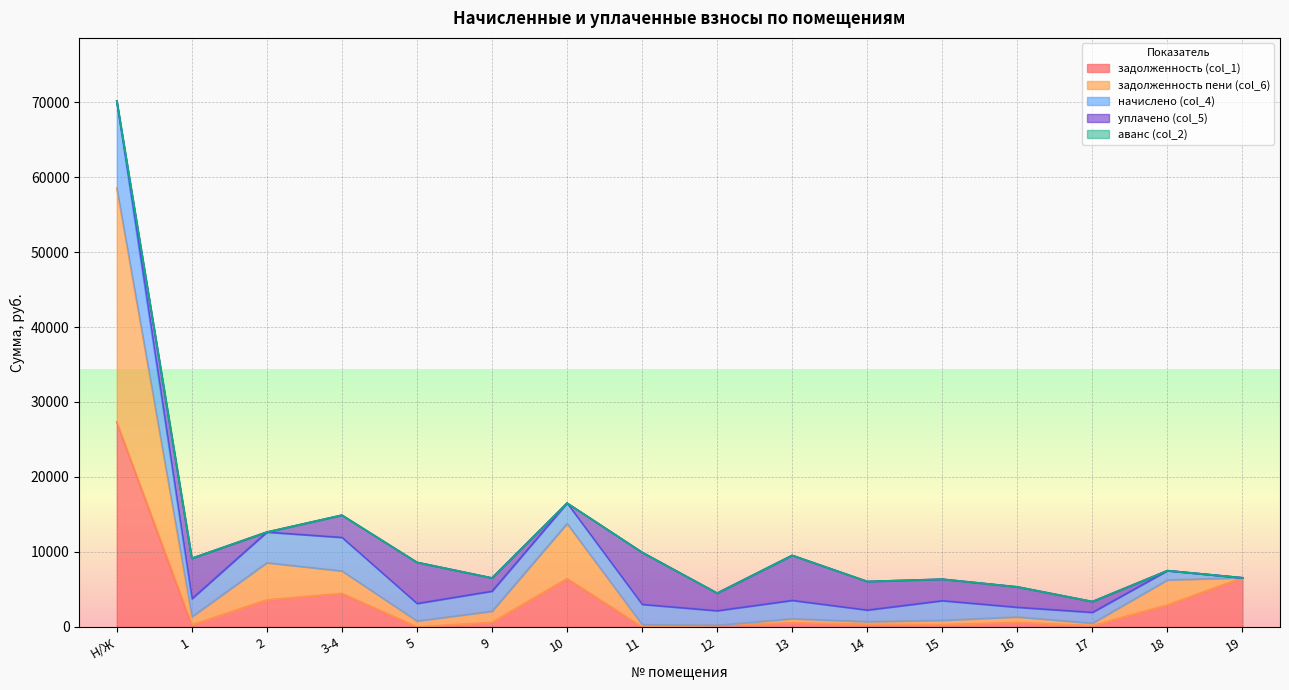

True or false: аванс (col_2) has more than 2 points higher than both neighbors.

False